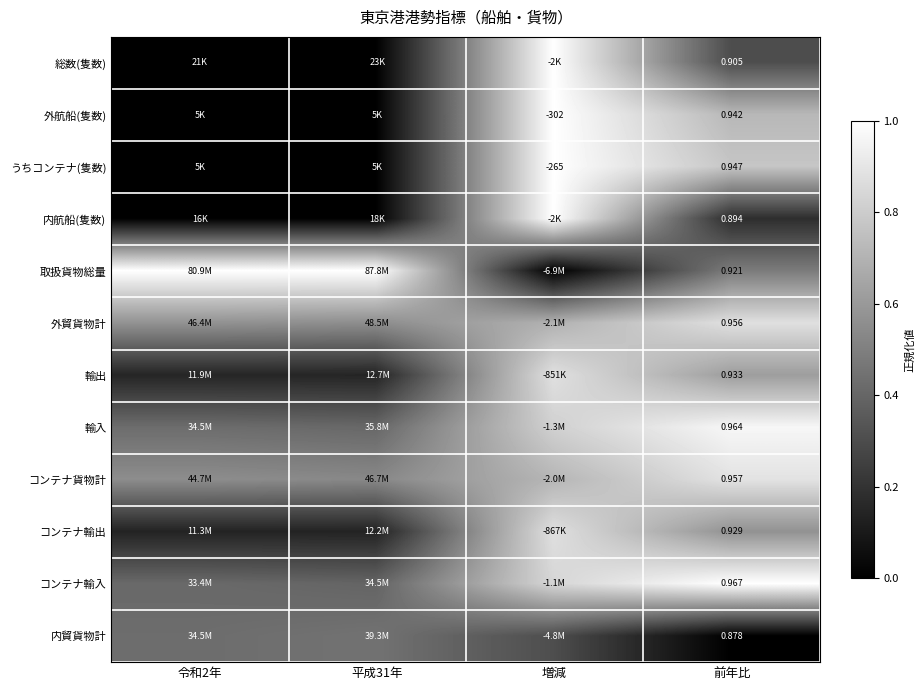

At 前年比, list the series in order from largest to smallest.

コンテナ輸入, 輸入, コンテナ貨物計, 外貿貨物計, うちコンテナ(隻数), 外航船(隻数), 輸出, コンテナ輸出, 取扱貨物総量, 総数(隻数), 内航船(隻数), 内貿貨物計